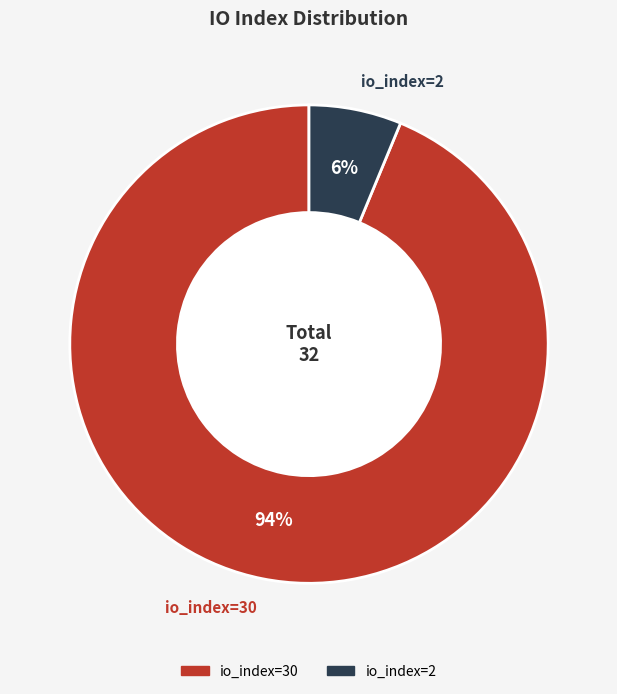

Which category has the smallest portion of the pie?

io_index=2